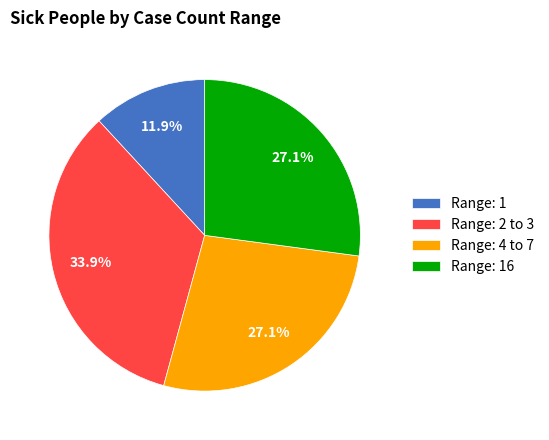

How many segments does this pie chart have?

4